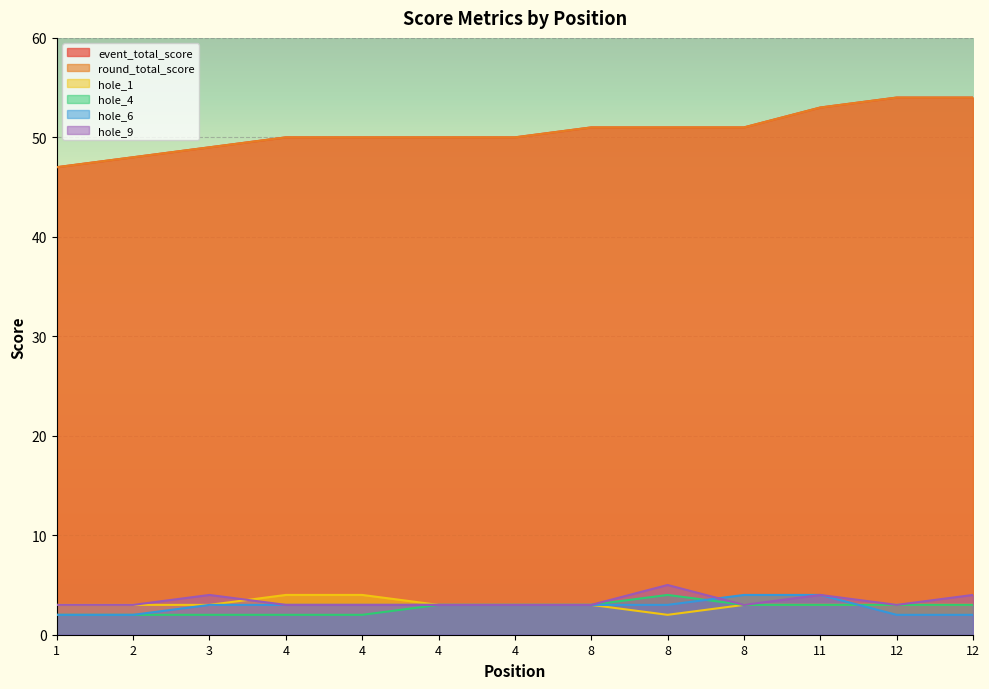

Reading right to left, extract all data points from this chart.

event_total_score: 54	54	53	51	51	51	50	50	50	50	49	48	47
round_total_score: 54	54	53	51	51	51	50	50	50	50	49	48	47
hole_1: 3	3	3	3	2	3	3	3	4	4	3	3	3
hole_4: 3	3	3	3	4	3	3	3	2	2	2	2	2
hole_6: 2	2	4	4	3	3	3	3	3	3	3	2	2
hole_9: 4	3	4	3	5	3	3	3	3	3	4	3	3